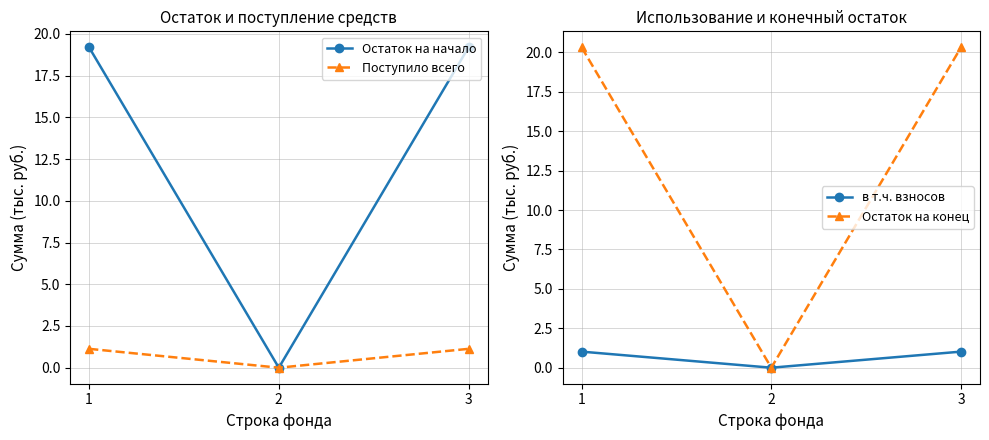

What are all the series names shown in the legend?

Остаток на начало, Поступило всего, в т.ч. взносов, Остаток на конец